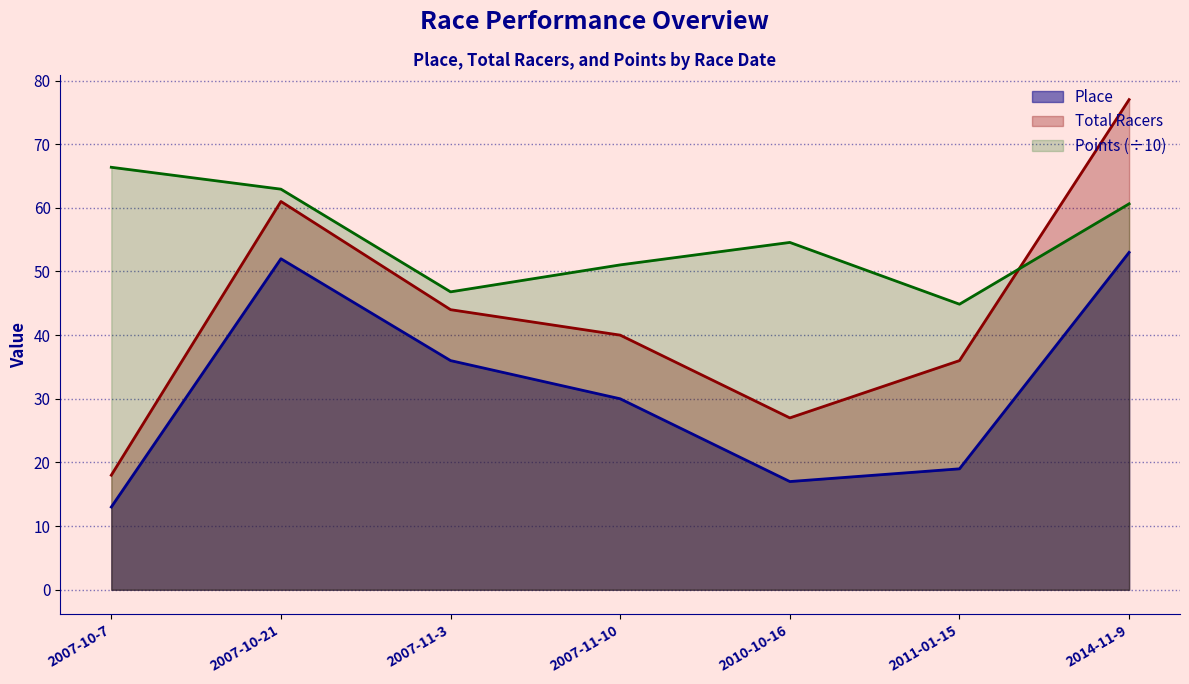

Reading right to left, list all the values displayed in this chart.

Place: 2014-11-9=53.0	2011-01-15=19.0	2010-10-16=17.0	2007-11-10=30.0	2007-11-3=36.0	2007-10-21=52.0	2007-10-7=13.0
Total Racers: 2014-11-9=77.0	2011-01-15=36.0	2010-10-16=27.0	2007-11-10=40.0	2007-11-3=44.0	2007-10-21=61.0	2007-10-7=18.0
Points: 2014-11-9=60.6	2011-01-15=44.9	2010-10-16=54.6	2007-11-10=51.0	2007-11-3=46.8	2007-10-21=62.9	2007-10-7=66.4